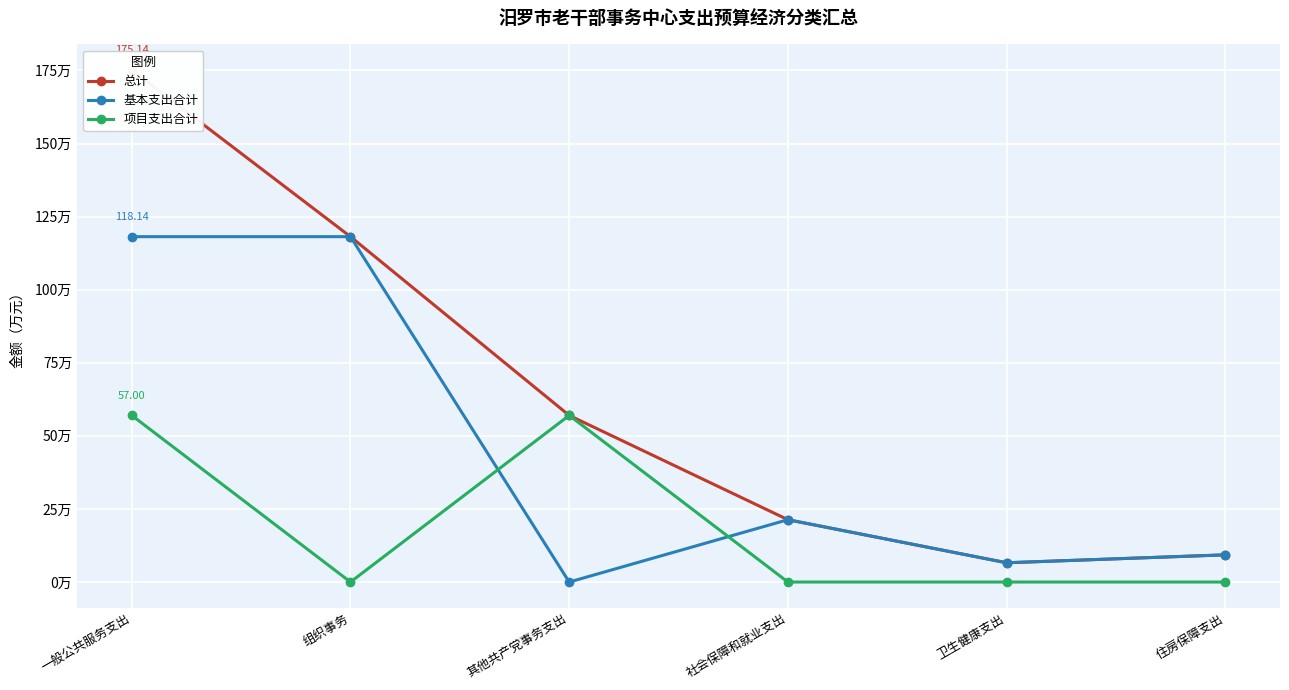

Which has a higher value, 一般公共服务支出 or 其他共产党事务支出?

一般公共服务支出